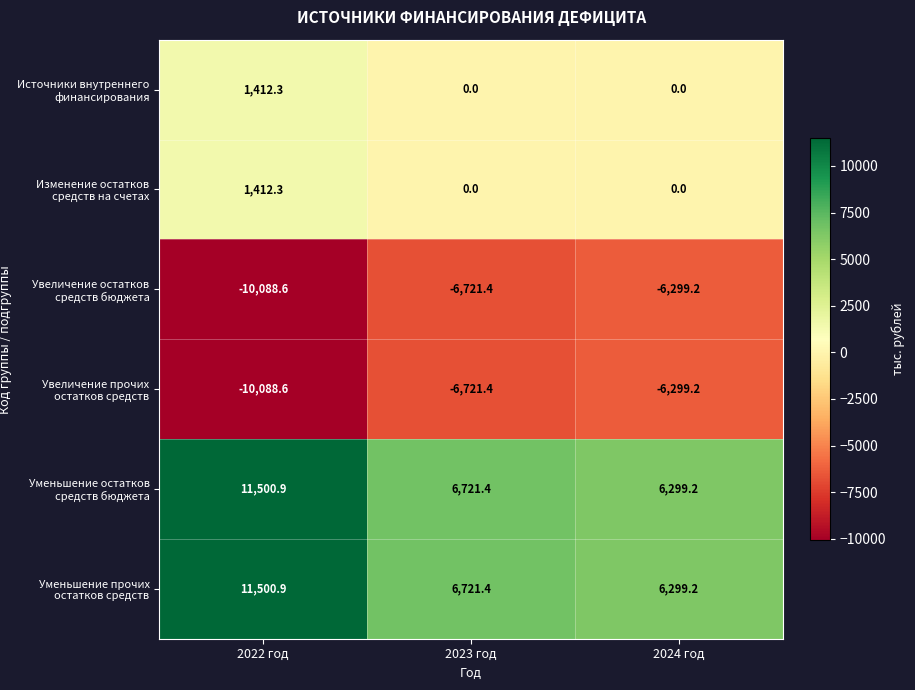

Reading right to left, extract all data points from this chart.

Источники внутреннего финансирования: 2024 год=0.0	2023 год=0.0	2022 год=1412.3
Изменение остатков средств на счетах: 2024 год=0.0	2023 год=0.0	2022 год=1412.3
Увеличение остатков средств бюджета: 2024 год=-6299.2	2023 год=-6721.4	2022 год=-10088.6
Увеличение прочих остатков средств: 2024 год=-6299.2	2023 год=-6721.4	2022 год=-10088.6
Уменьшение остатков средств бюджета: 2024 год=6299.2	2023 год=6721.4	2022 год=11500.9
Уменьшение прочих остатков средств: 2024 год=6299.2	2023 год=6721.4	2022 год=11500.9